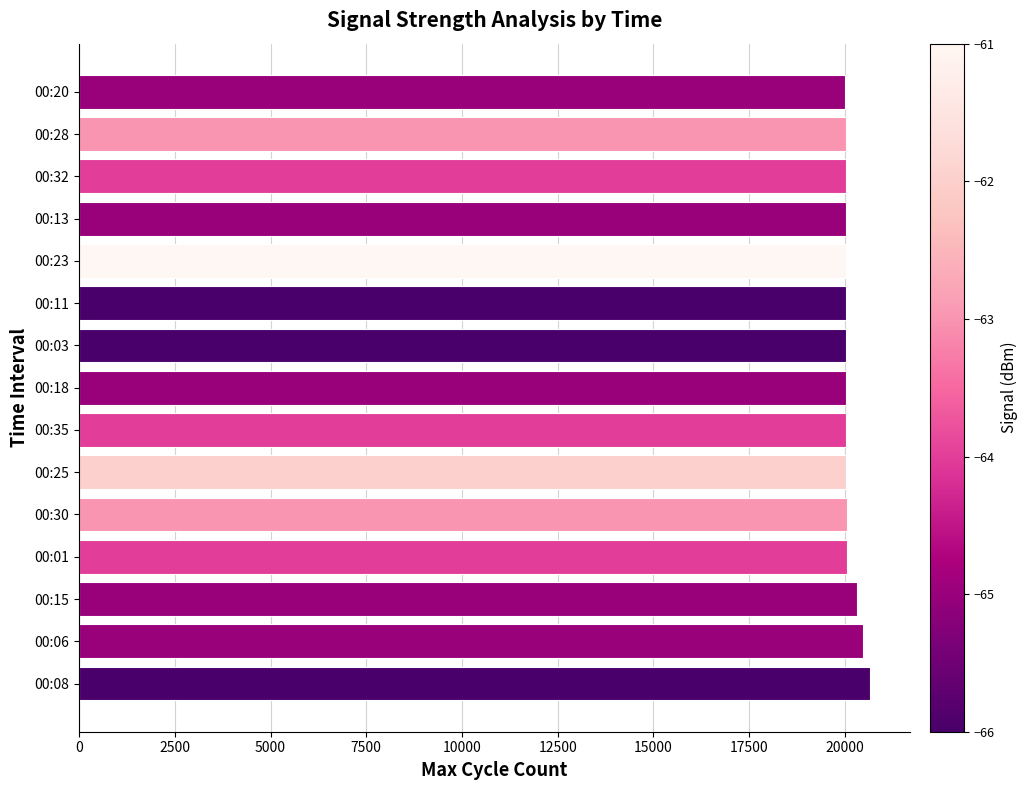

How many distinct data groups are displayed?

1